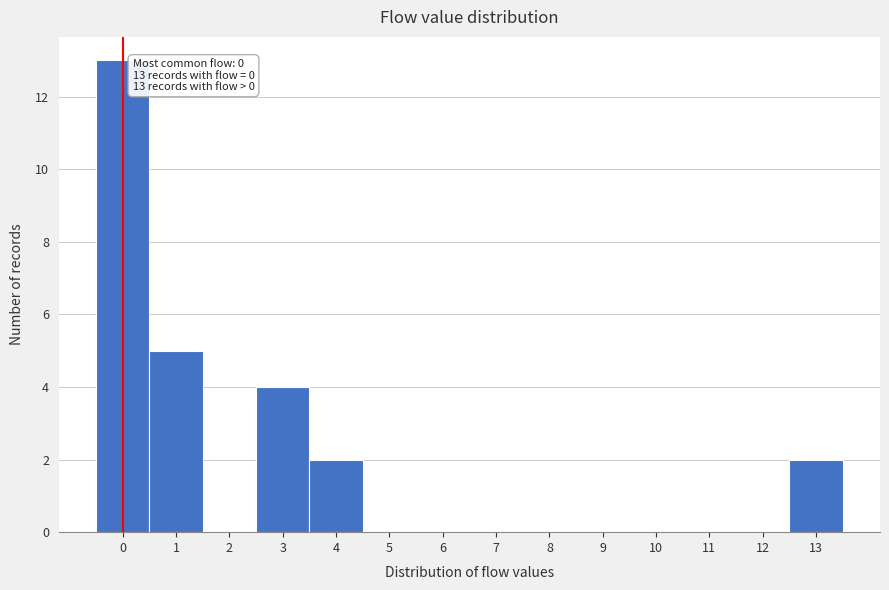

Over which range of the x-axis is the bar tallest?

-0.5 to 0.5